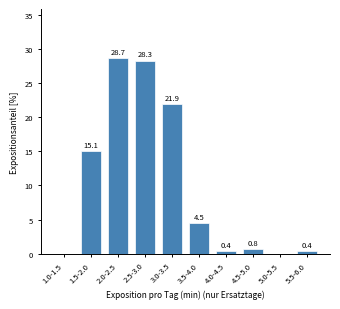

At which label is the value closest to 14?

1.5-2.0